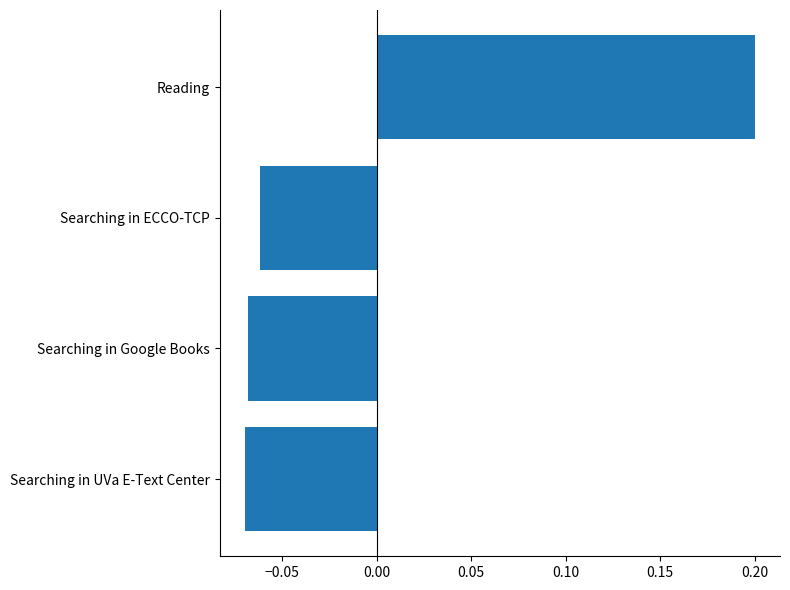

Which has a higher value, Searching in UVa E-Text Center or Reading?

Reading